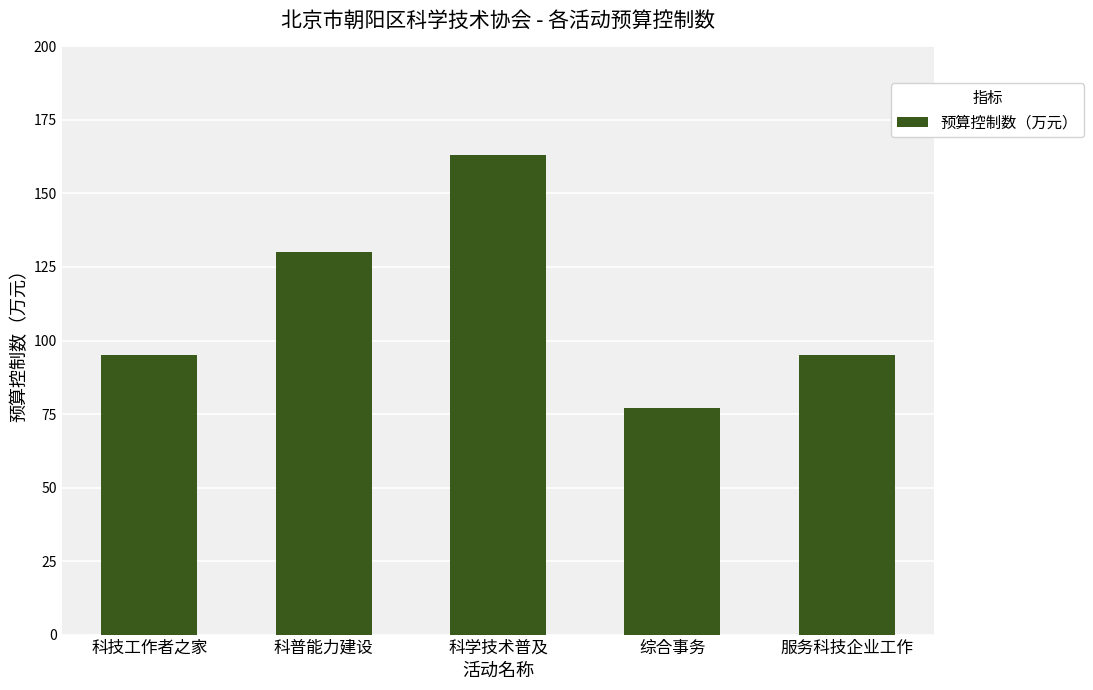

The chart shows a value of 37.0 at 科普能力建设. True or false?

False